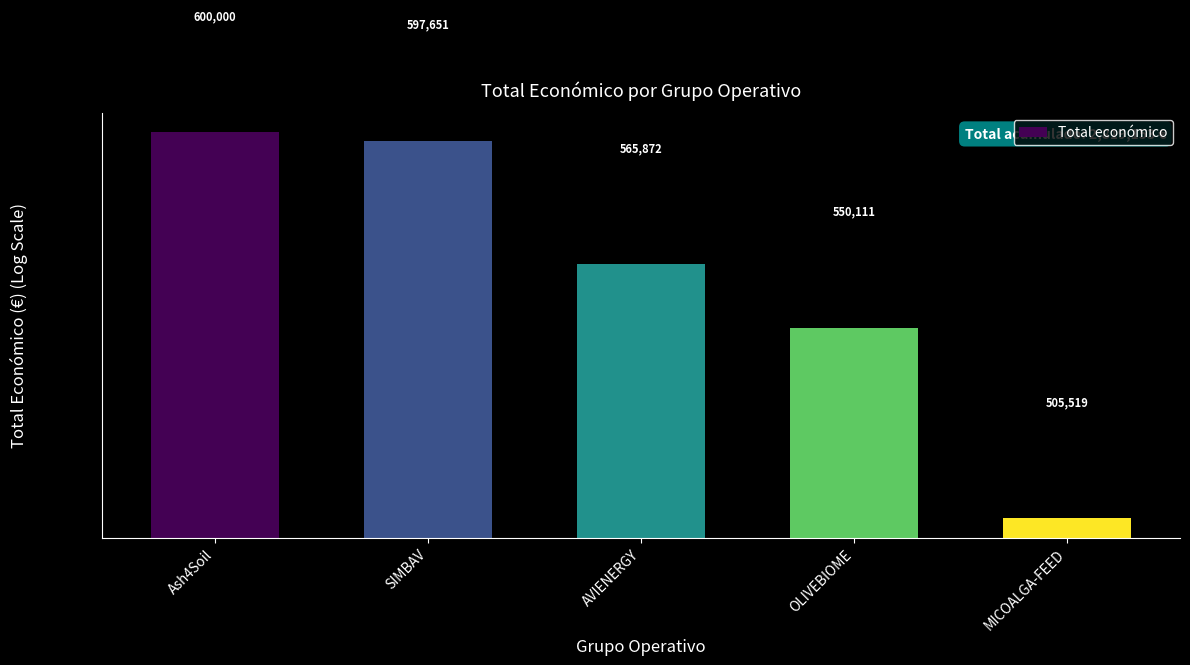

Reading right to left, what are all the values shown in this chart?

MICOALGA-FEED=505519	OLIVEBIOME=550111	AVIENERGY=565872	SIMBAV=597651	Ash4Soil=600000